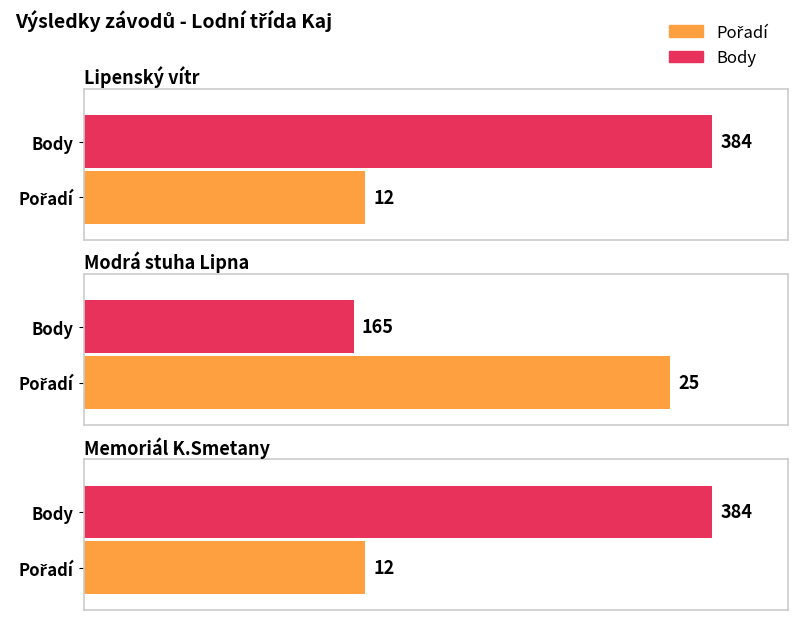

What is the value of the Body bar at the 1st from the left?

384